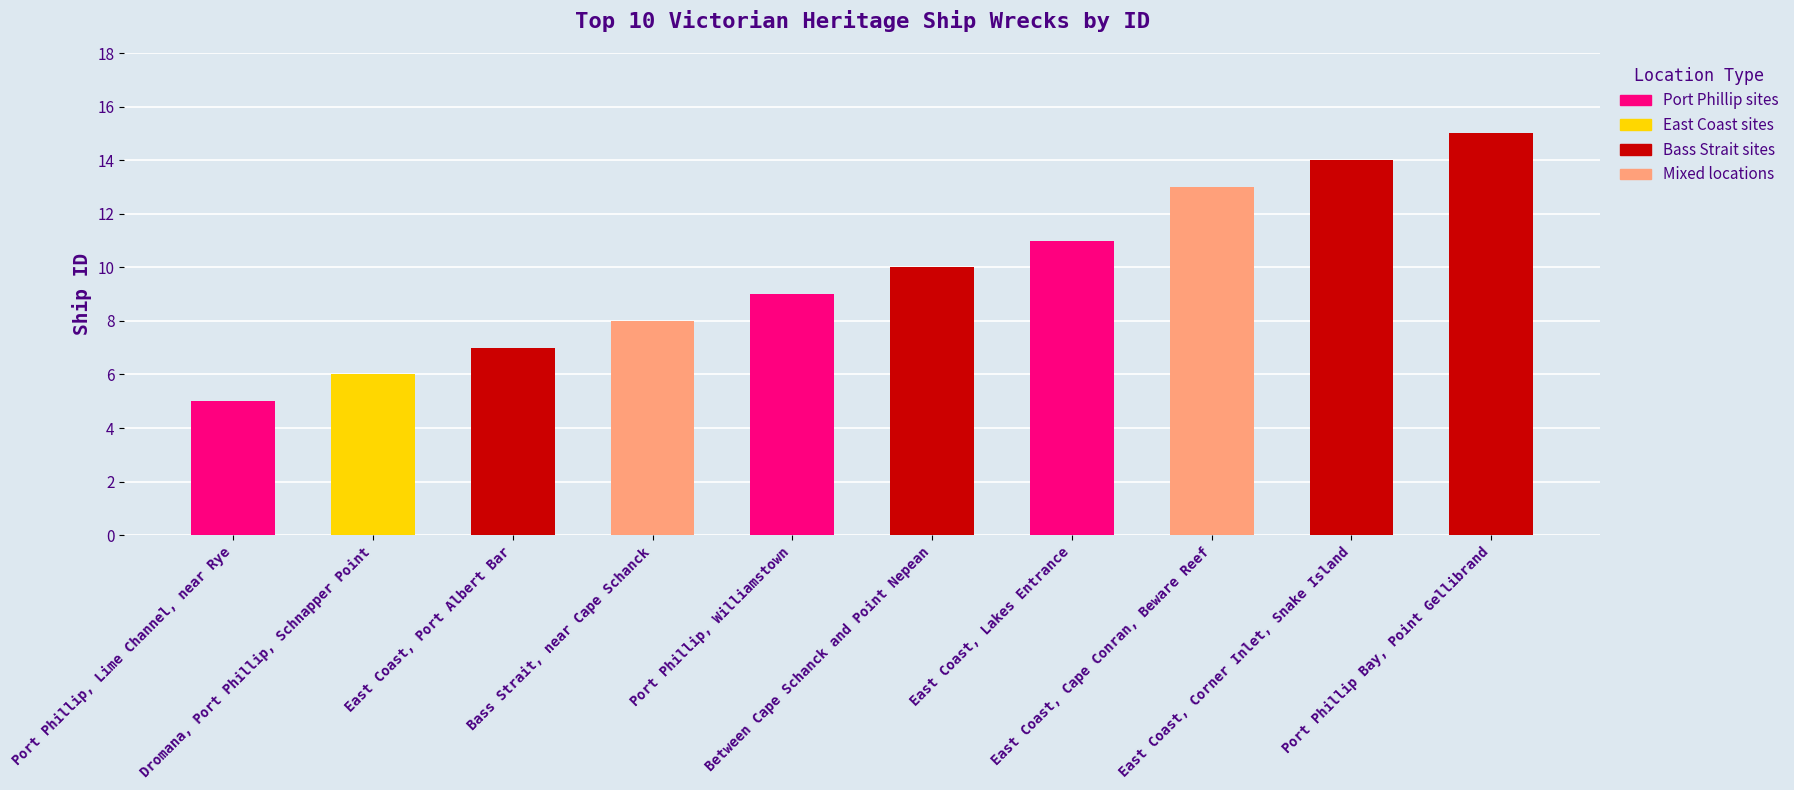

What is the difference between the maximum and minimum values?

10